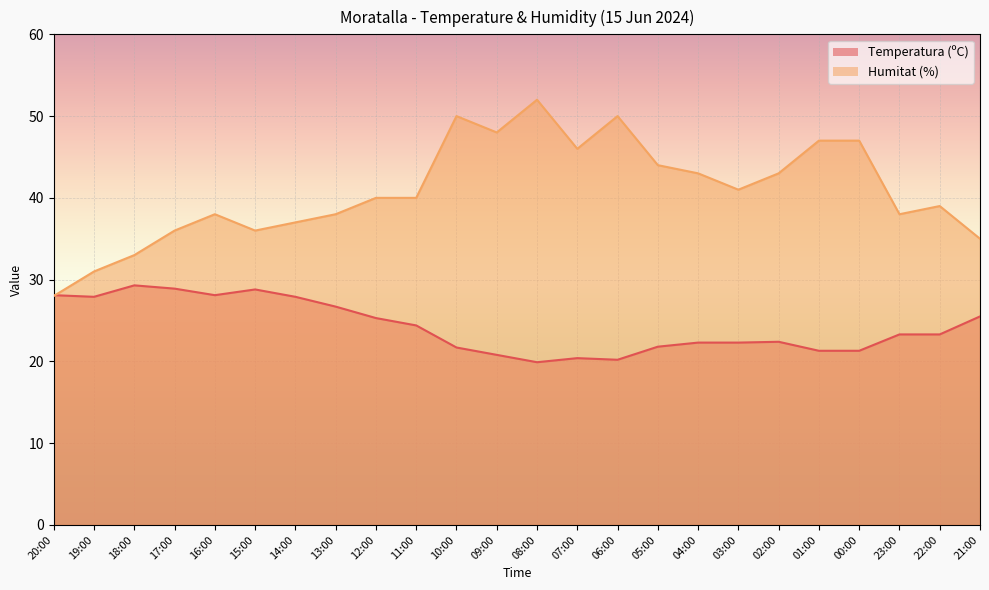

True or false: Temperatura (ºC) and Humitat (%) cross at least once.

True